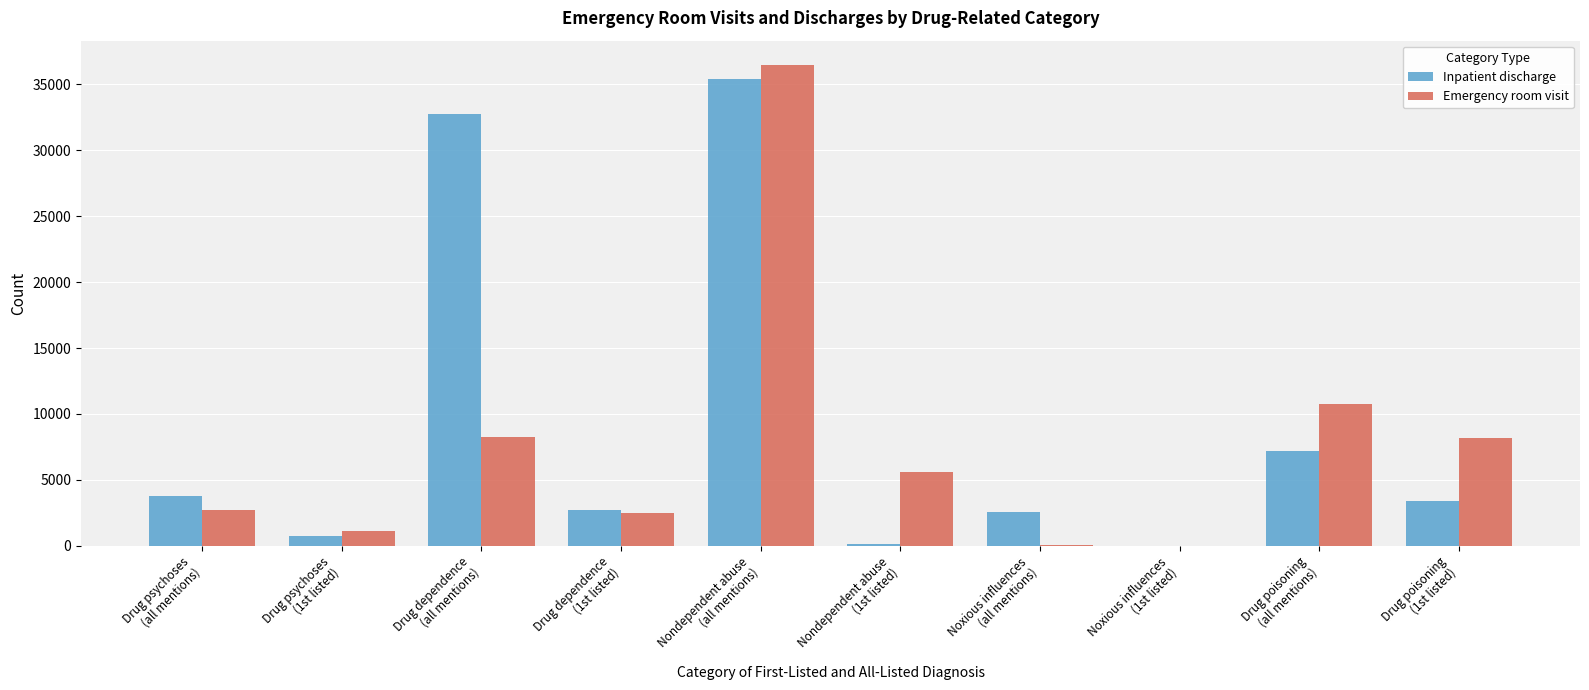

What is the sum of all Emergency room visit values?

75682